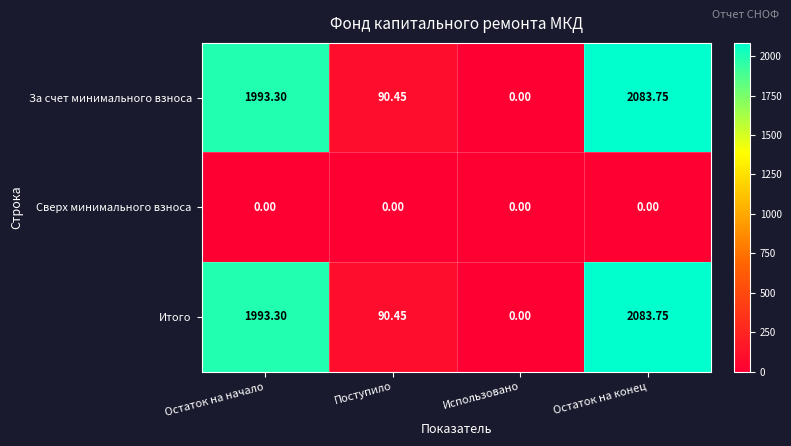

Which category has the highest value in the За счет минимального взноса series?

Остаток на конец